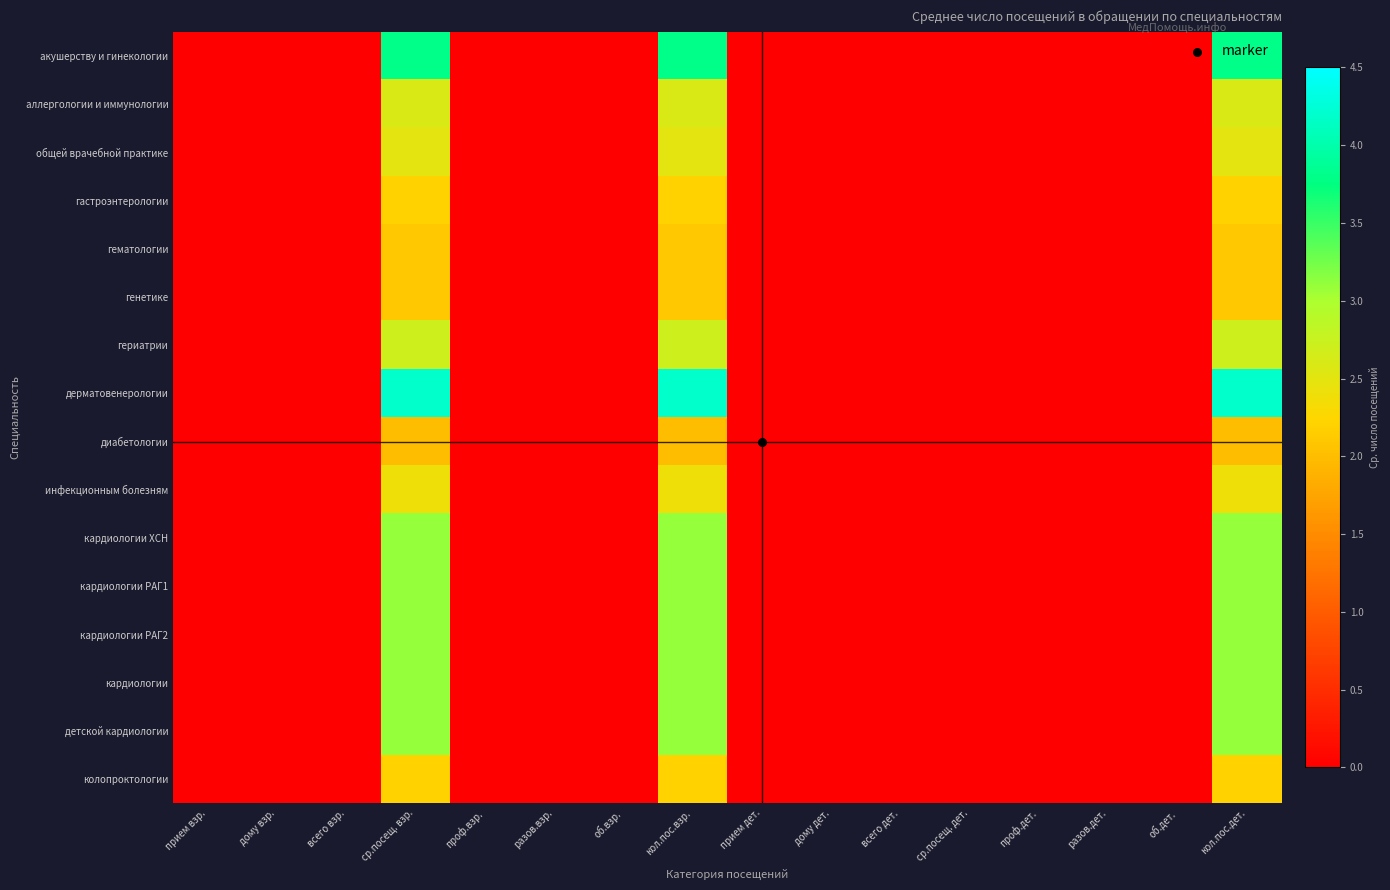

Reading right to left, extract all data points from this chart.

акушерству и гинекологии: кол.пос.дет.=3.8	об.дет.=0.0	разов.дет.=0.0	проф.дет.=0.0	ср.посещ. дет.=0.0	всего дет.=0.0	дому дет.=0.0	прием дет.=0.0	кол.пос.взр.=3.8	об.взр.=0.0	разов.взр.=0.0	проф.взр.=0.0	ср.посещ. взр.=3.8	всего взр.=0.0	дому взр.=0.0	прием взр.=0.0
аллергологии и иммунологии: кол.пос.дет.=2.6	об.дет.=0.0	разов.дет.=0.0	проф.дет.=0.0	ср.посещ. дет.=0.0	всего дет.=0.0	дому дет.=0.0	прием дет.=0.0	кол.пос.взр.=2.6	об.взр.=0.0	разов.взр.=0.0	проф.взр.=0.0	ср.посещ. взр.=2.6	всего взр.=0.0	дому взр.=0.0	прием взр.=0.0
общей врачебной практике: кол.пос.дет.=2.5	об.дет.=0.0	разов.дет.=0.0	проф.дет.=0.0	ср.посещ. дет.=0.0	всего дет.=0.0	дому дет.=0.0	прием дет.=0.0	кол.пос.взр.=2.5	об.взр.=0.0	разов.взр.=0.0	проф.взр.=0.0	ср.посещ. взр.=2.5	всего взр.=0.0	дому взр.=0.0	прием взр.=0.0
гастроэнтерологии: кол.пос.дет.=2.2	об.дет.=0.0	разов.дет.=0.0	проф.дет.=0.0	ср.посещ. дет.=0.0	всего дет.=0.0	дому дет.=0.0	прием дет.=0.0	кол.пос.взр.=2.2	об.взр.=0.0	разов.взр.=0.0	проф.взр.=0.0	ср.посещ. взр.=2.2	всего взр.=0.0	дому взр.=0.0	прием взр.=0.0
гематологии: кол.пос.дет.=2.1	об.дет.=0.0	разов.дет.=0.0	проф.дет.=0.0	ср.посещ. дет.=0.0	всего дет.=0.0	дому дет.=0.0	прием дет.=0.0	кол.пос.взр.=2.1	об.взр.=0.0	разов.взр.=0.0	проф.взр.=0.0	ср.посещ. взр.=2.1	всего взр.=0.0	дому взр.=0.0	прием взр.=0.0
генетике: кол.пос.дет.=2.1	об.дет.=0.0	разов.дет.=0.0	проф.дет.=0.0	ср.посещ. дет.=0.0	всего дет.=0.0	дому дет.=0.0	прием дет.=0.0	кол.пос.взр.=2.1	об.взр.=0.0	разов.взр.=0.0	проф.взр.=0.0	ср.посещ. взр.=2.1	всего взр.=0.0	дому взр.=0.0	прием взр.=0.0
гериатрии: кол.пос.дет.=2.7	об.дет.=0.0	разов.дет.=0.0	проф.дет.=0.0	ср.посещ. дет.=0.0	всего дет.=0.0	дому дет.=0.0	прием дет.=0.0	кол.пос.взр.=2.7	об.взр.=0.0	разов.взр.=0.0	проф.взр.=0.0	ср.посещ. взр.=2.7	всего взр.=0.0	дому взр.=0.0	прием взр.=0.0
дерматовенерологии: кол.пос.дет.=4.2	об.дет.=0.0	разов.дет.=0.0	проф.дет.=0.0	ср.посещ. дет.=0.0	всего дет.=0.0	дому дет.=0.0	прием дет.=0.0	кол.пос.взр.=4.2	об.взр.=0.0	разов.взр.=0.0	проф.взр.=0.0	ср.посещ. взр.=4.2	всего взр.=0.0	дому взр.=0.0	прием взр.=0.0
диабетологии: кол.пос.дет.=2.0	об.дет.=0.0	разов.дет.=0.0	проф.дет.=0.0	ср.посещ. дет.=0.0	всего дет.=0.0	дому дет.=0.0	прием дет.=0.0	кол.пос.взр.=2.0	об.взр.=0.0	разов.взр.=0.0	проф.взр.=0.0	ср.посещ. взр.=2.0	всего взр.=0.0	дому взр.=0.0	прием взр.=0.0
инфекционным болезням: кол.пос.дет.=2.4	об.дет.=0.0	разов.дет.=0.0	проф.дет.=0.0	ср.посещ. дет.=0.0	всего дет.=0.0	дому дет.=0.0	прием дет.=0.0	кол.пос.взр.=2.4	об.взр.=0.0	разов.взр.=0.0	проф.взр.=0.0	ср.посещ. взр.=2.4	всего взр.=0.0	дому взр.=0.0	прием взр.=0.0
кардиологии ХСН: кол.пос.дет.=3.1	об.дет.=0.0	разов.дет.=0.0	проф.дет.=0.0	ср.посещ. дет.=0.0	всего дет.=0.0	дому дет.=0.0	прием дет.=0.0	кол.пос.взр.=3.1	об.взр.=0.0	разов.взр.=0.0	проф.взр.=0.0	ср.посещ. взр.=3.1	всего взр.=0.0	дому взр.=0.0	прием взр.=0.0
кардиологии РАГ1: кол.пос.дет.=3.1	об.дет.=0.0	разов.дет.=0.0	проф.дет.=0.0	ср.посещ. дет.=0.0	всего дет.=0.0	дому дет.=0.0	прием дет.=0.0	кол.пос.взр.=3.1	об.взр.=0.0	разов.взр.=0.0	проф.взр.=0.0	ср.посещ. взр.=3.1	всего взр.=0.0	дому взр.=0.0	прием взр.=0.0
кардиологии РАГ2: кол.пос.дет.=3.1	об.дет.=0.0	разов.дет.=0.0	проф.дет.=0.0	ср.посещ. дет.=0.0	всего дет.=0.0	дому дет.=0.0	прием дет.=0.0	кол.пос.взр.=3.1	об.взр.=0.0	разов.взр.=0.0	проф.взр.=0.0	ср.посещ. взр.=3.1	всего взр.=0.0	дому взр.=0.0	прием взр.=0.0
кардиологии: кол.пос.дет.=3.1	об.дет.=0.0	разов.дет.=0.0	проф.дет.=0.0	ср.посещ. дет.=0.0	всего дет.=0.0	дому дет.=0.0	прием дет.=0.0	кол.пос.взр.=3.1	об.взр.=0.0	разов.взр.=0.0	проф.взр.=0.0	ср.посещ. взр.=3.1	всего взр.=0.0	дому взр.=0.0	прием взр.=0.0
детской кардиологии: кол.пос.дет.=3.1	об.дет.=0.0	разов.дет.=0.0	проф.дет.=0.0	ср.посещ. дет.=0.0	всего дет.=0.0	дому дет.=0.0	прием дет.=0.0	кол.пос.взр.=3.1	об.взр.=0.0	разов.взр.=0.0	проф.взр.=0.0	ср.посещ. взр.=3.1	всего взр.=0.0	дому взр.=0.0	прием взр.=0.0
колопроктологии: кол.пос.дет.=2.2	об.дет.=0.0	разов.дет.=0.0	проф.дет.=0.0	ср.посещ. дет.=0.0	всего дет.=0.0	дому дет.=0.0	прием дет.=0.0	кол.пос.взр.=2.2	об.взр.=0.0	разов.взр.=0.0	проф.взр.=0.0	ср.посещ. взр.=2.2	всего взр.=0.0	дому взр.=0.0	прием взр.=0.0